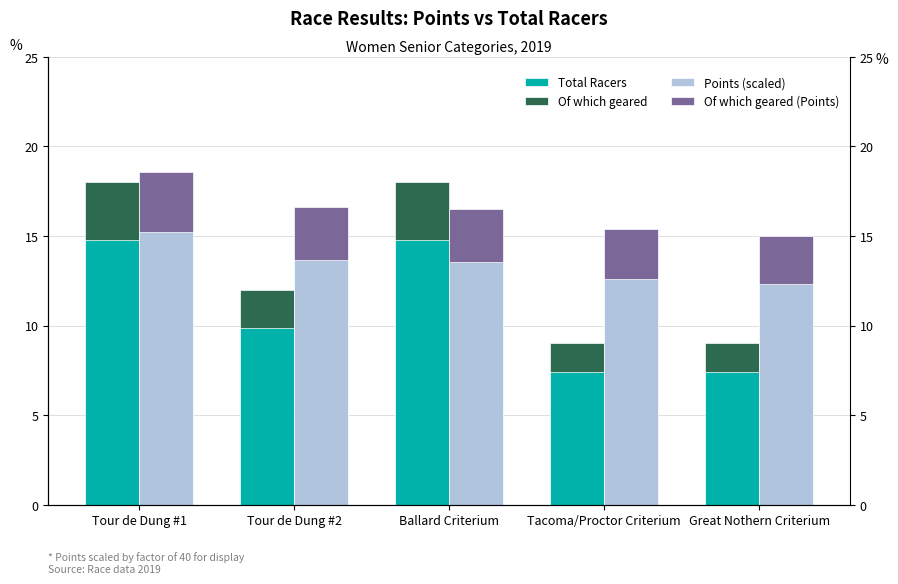

The Of which geared series shows 2.2 at Tour de Dung #2. True or false?

True